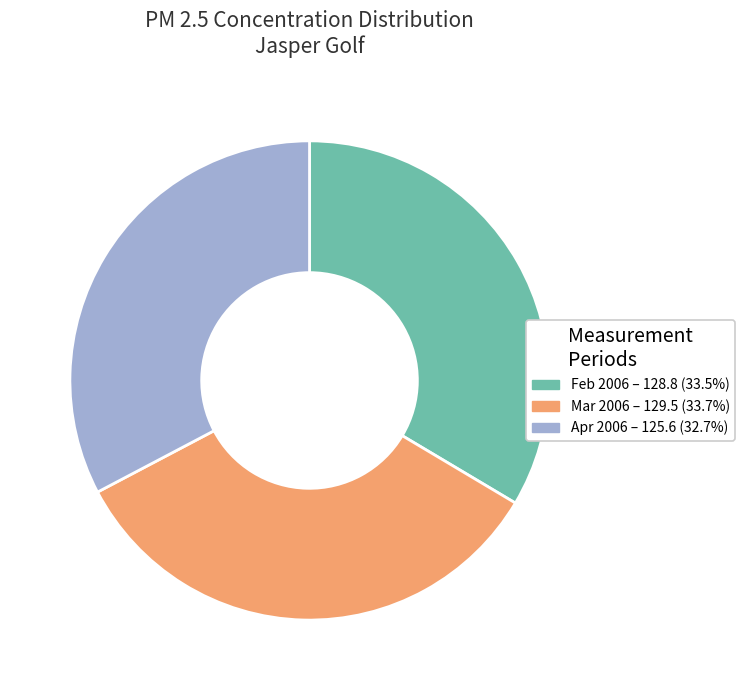

How many slices are in this pie chart?

3